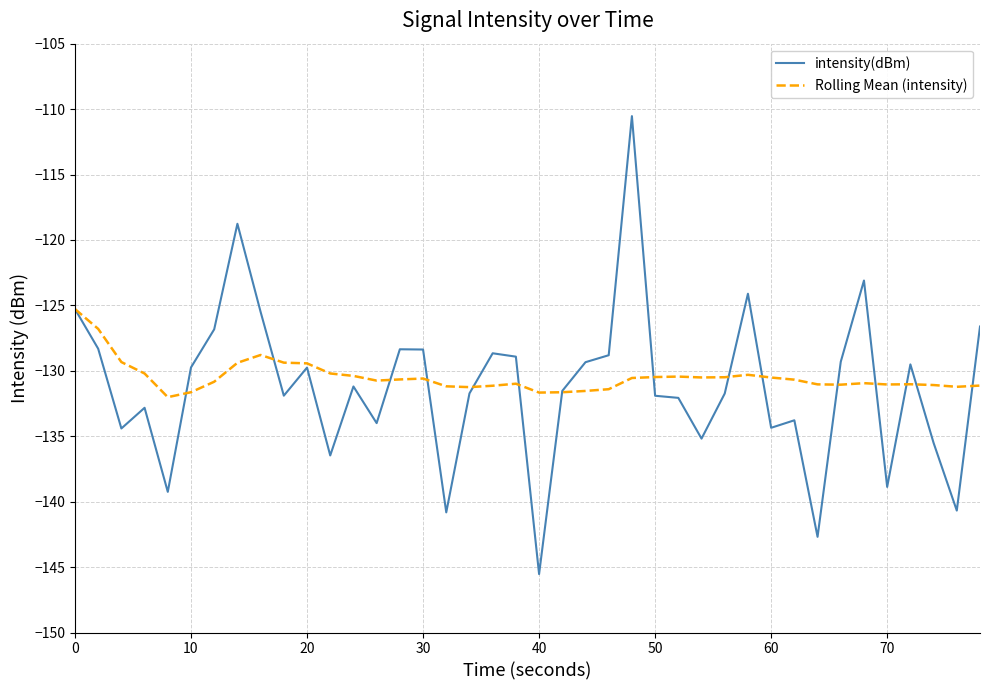

Count the number of data series in this chart.

2